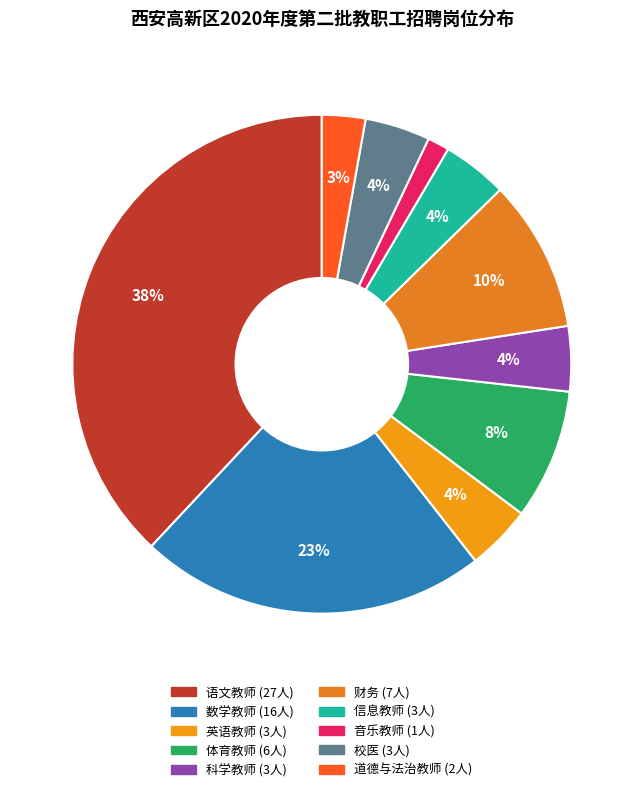

Which category has the biggest portion of the pie?

语文教师